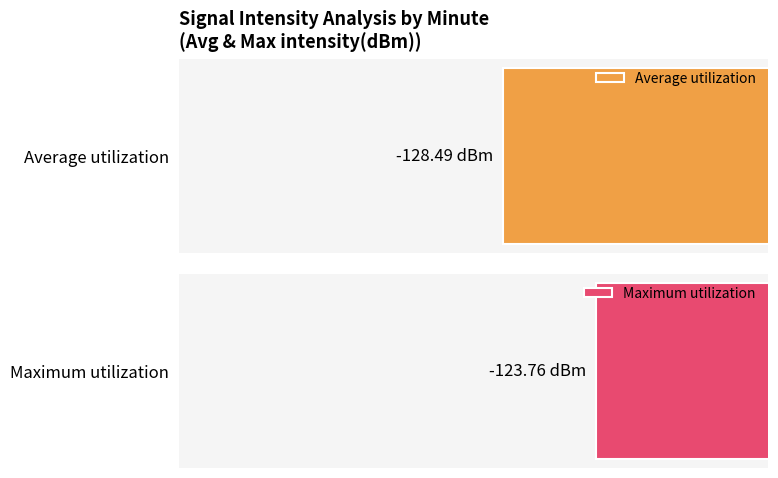

Which series changed the most between 20 and 32?

Average utilization